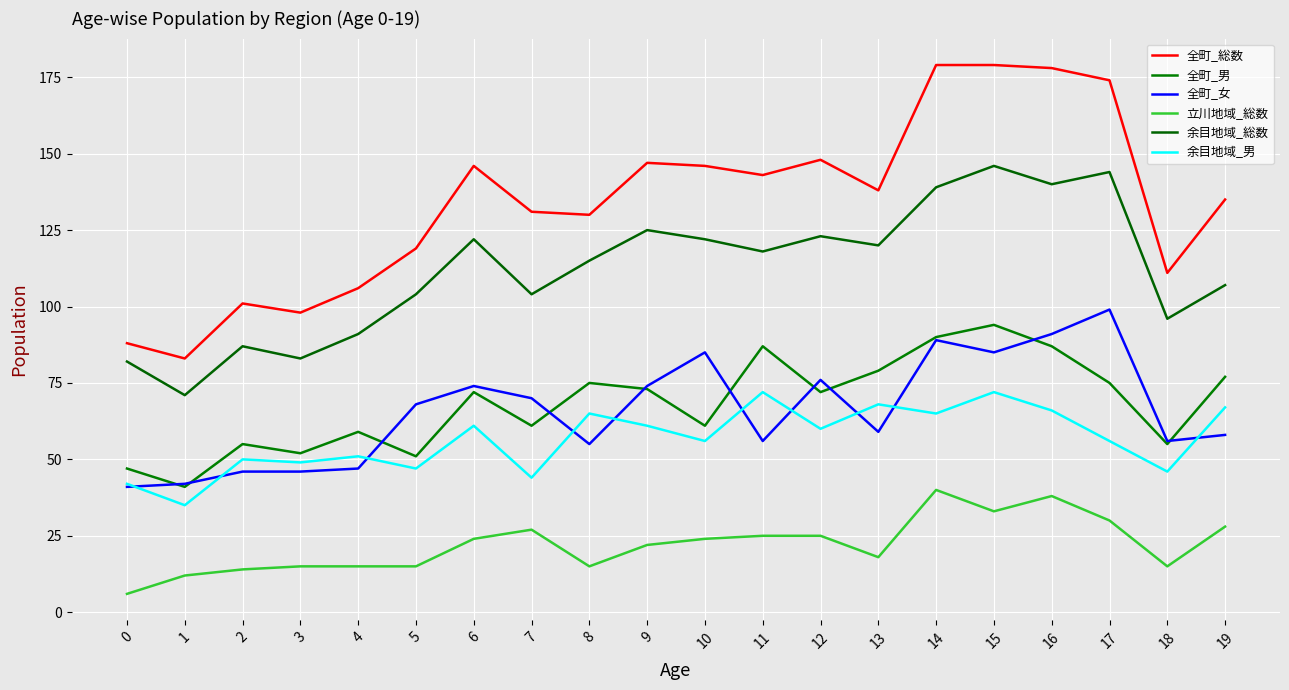

How many values in the 余目地域_男 series are below 60?

10